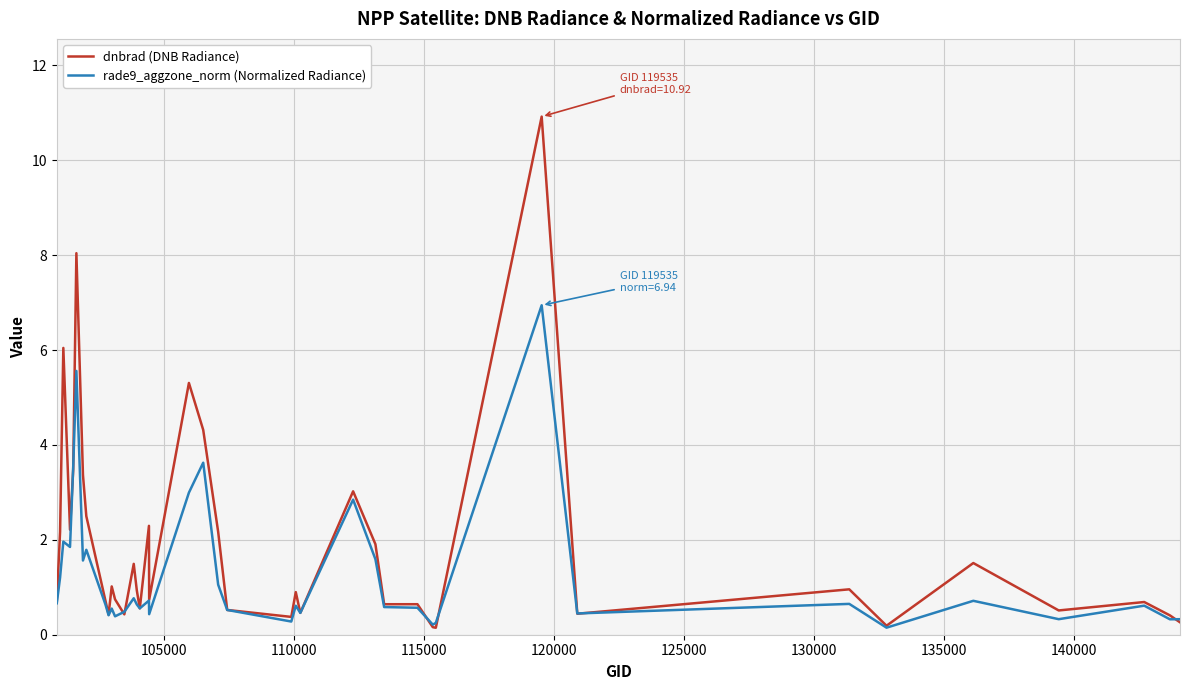

Which series has the largest total across all categories?

dnbrad (DNB Radiance)